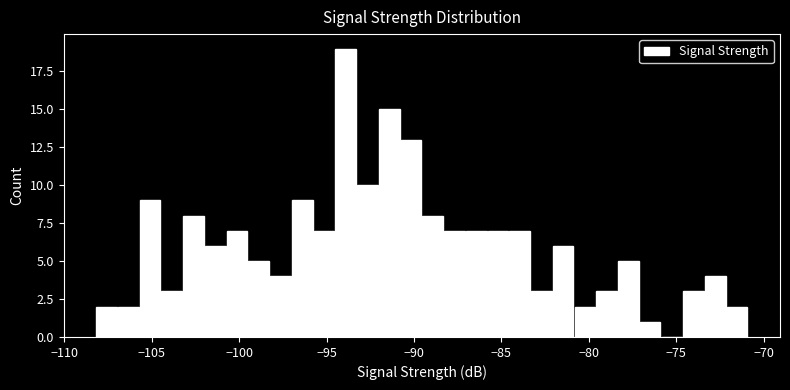

Around what value on the x-axis is the tallest bar? Give the approximate position of its centre, as read against the axis.

-94.0